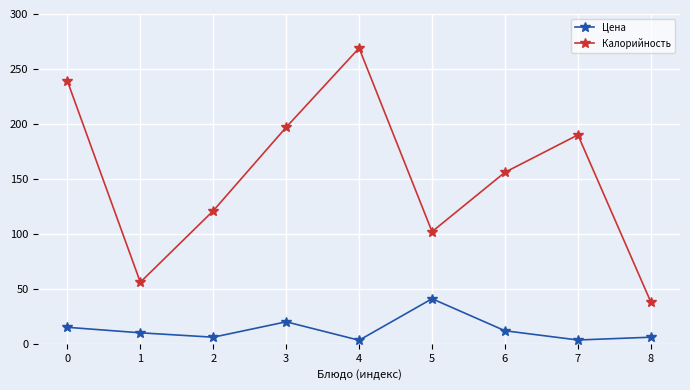

At which label is Калорийность closest to 153?

6